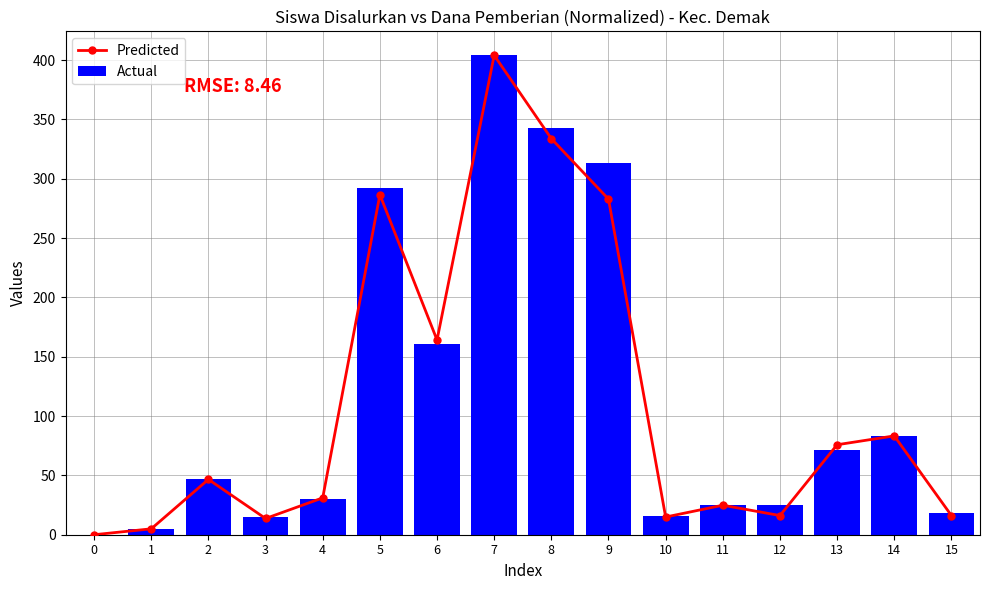

Which series has the widest spread of values?

Predicted